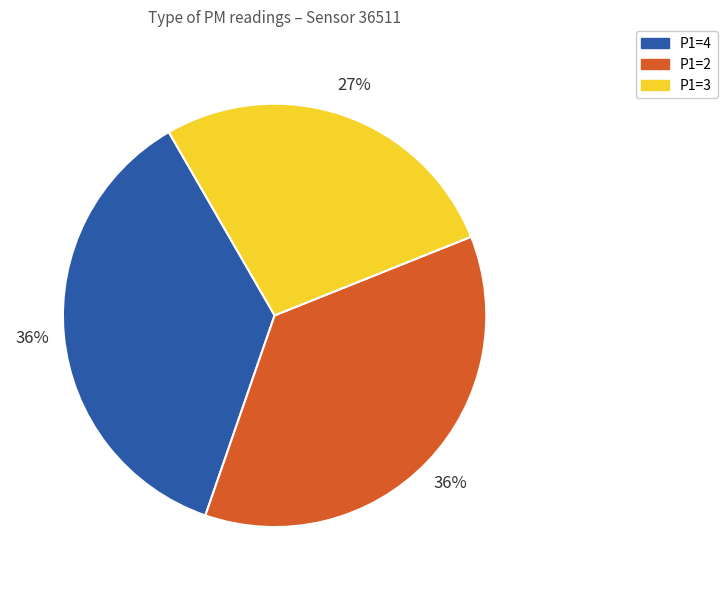

To the nearest percent, what is the average slice percentage?

33%